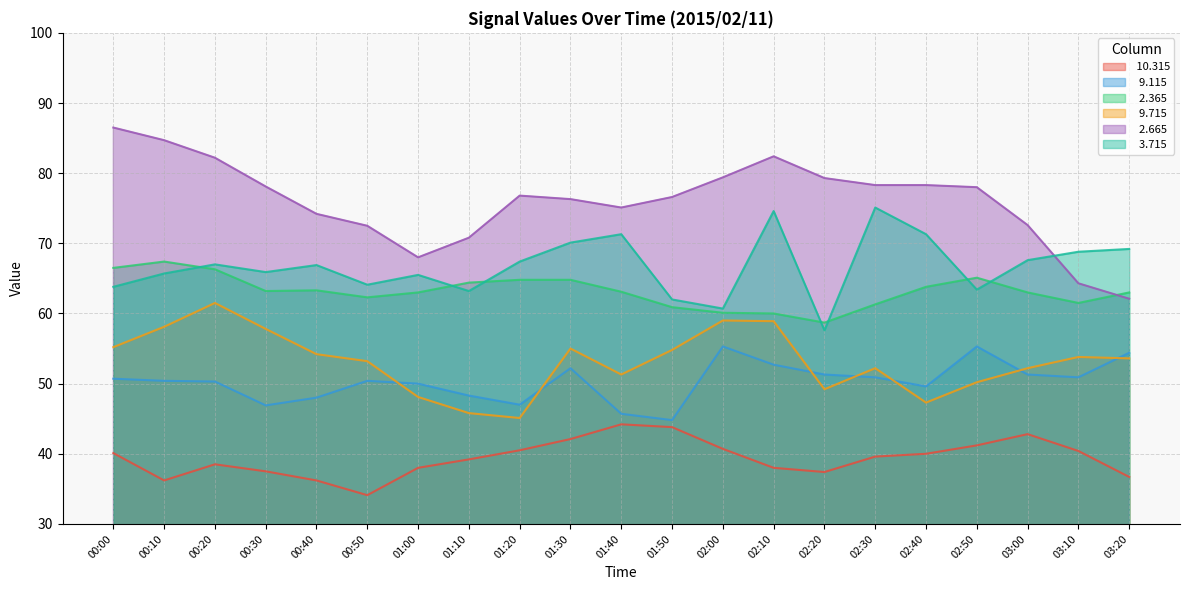

Reading left to right, extract all data points from this chart.

 10.315: 40.1	36.2	38.5	37.5	36.2	34.1	38.0	39.2	40.5	42.1	44.2	43.8	40.7	38.0	37.4	39.6	40.0	41.2	42.8	40.4	36.7
  9.115: 50.7	50.4	50.3	46.9	48.0	50.4	50.0	48.3	47.0	52.2	45.7	44.8	55.3	52.7	51.3	50.9	49.6	55.3	51.3	50.9	54.4
  2.365: 66.5	67.4	66.3	63.2	63.3	62.3	63.0	64.4	64.8	64.8	63.1	60.9	60.1	60.0	58.7	61.3	63.8	65.1	63.0	61.5	63.0
  9.715: 55.2	58.1	61.5	57.8	54.2	53.2	48.1	45.8	45.1	55.0	51.3	54.8	59.0	58.9	49.2	52.2	47.3	50.2	52.2	53.8	53.6
  2.665: 86.5	84.7	82.2	78.1	74.2	72.5	68.0	70.8	76.8	76.3	75.1	76.6	79.4	82.4	79.3	78.3	78.3	78.0	72.6	64.3	62.1
  3.715: 63.8	65.7	67.0	65.9	66.9	64.1	65.5	63.2	67.4	70.1	71.3	62.0	60.7	74.6	57.6	75.1	71.3	63.4	67.6	68.8	69.2